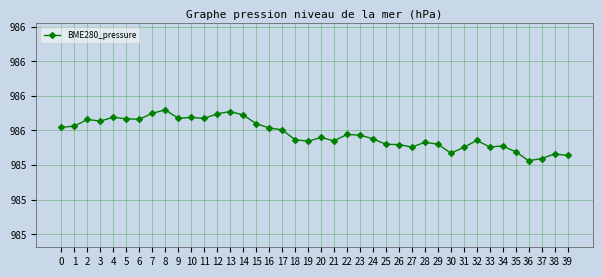

How many values are between 985 and 986?

40